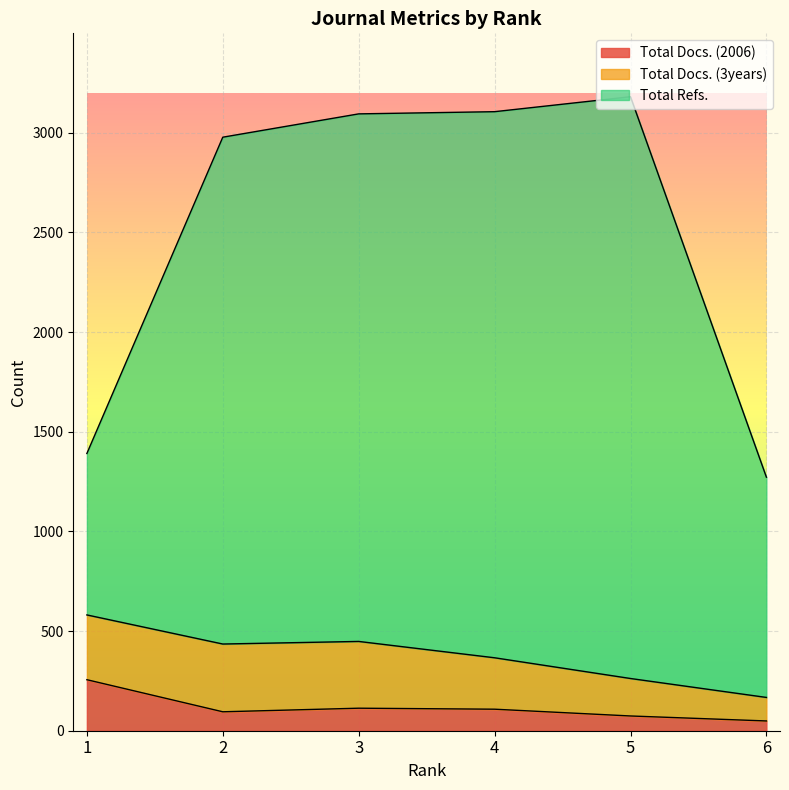

What are all the series names shown in the legend?

Total Docs. (2006), Total Docs. (3years), Total Refs.